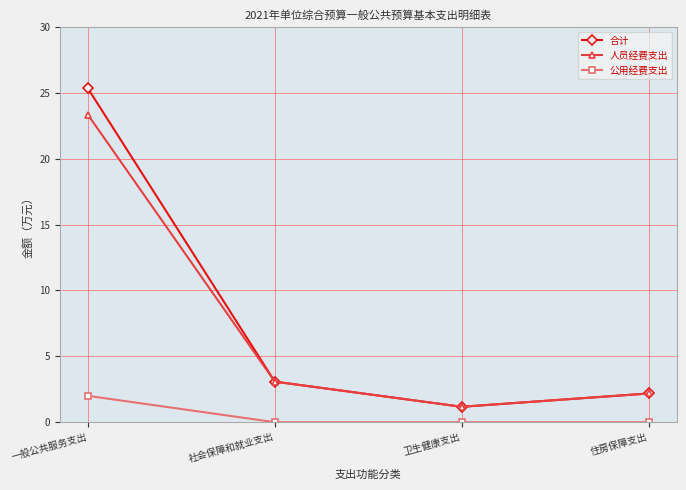

Reading right to left, transcribe all the data shown in this chart.

合计: 2.2	1.2	3.1	25.3
人员经费支出: 2.2	1.2	3.1	23.3
公用经费支出: 0.0	0.0	0.0	2.0